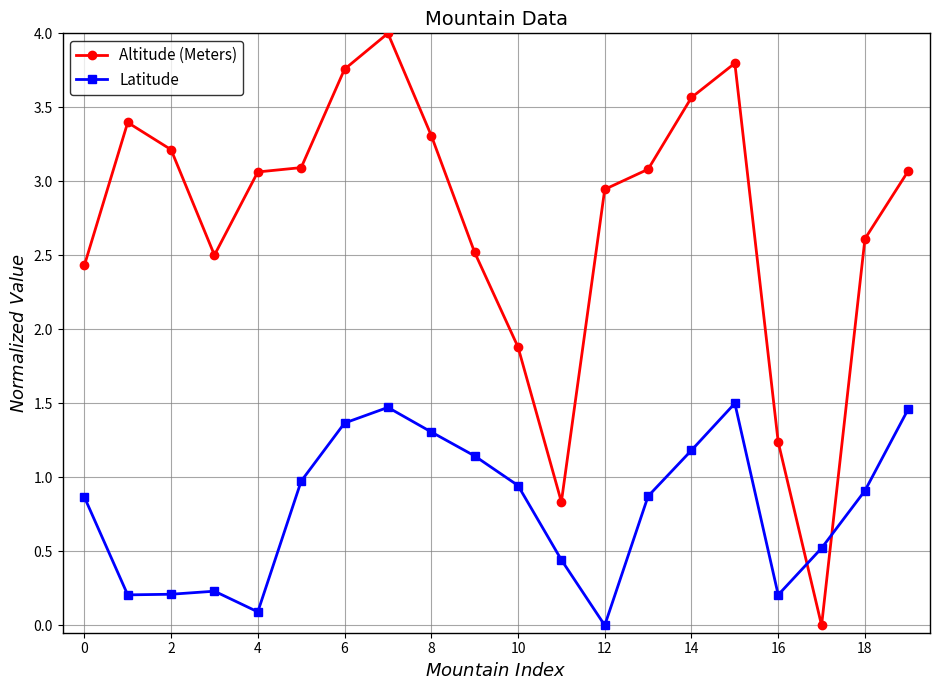

How many values in the Altitude (Meters) series are below 3?

9